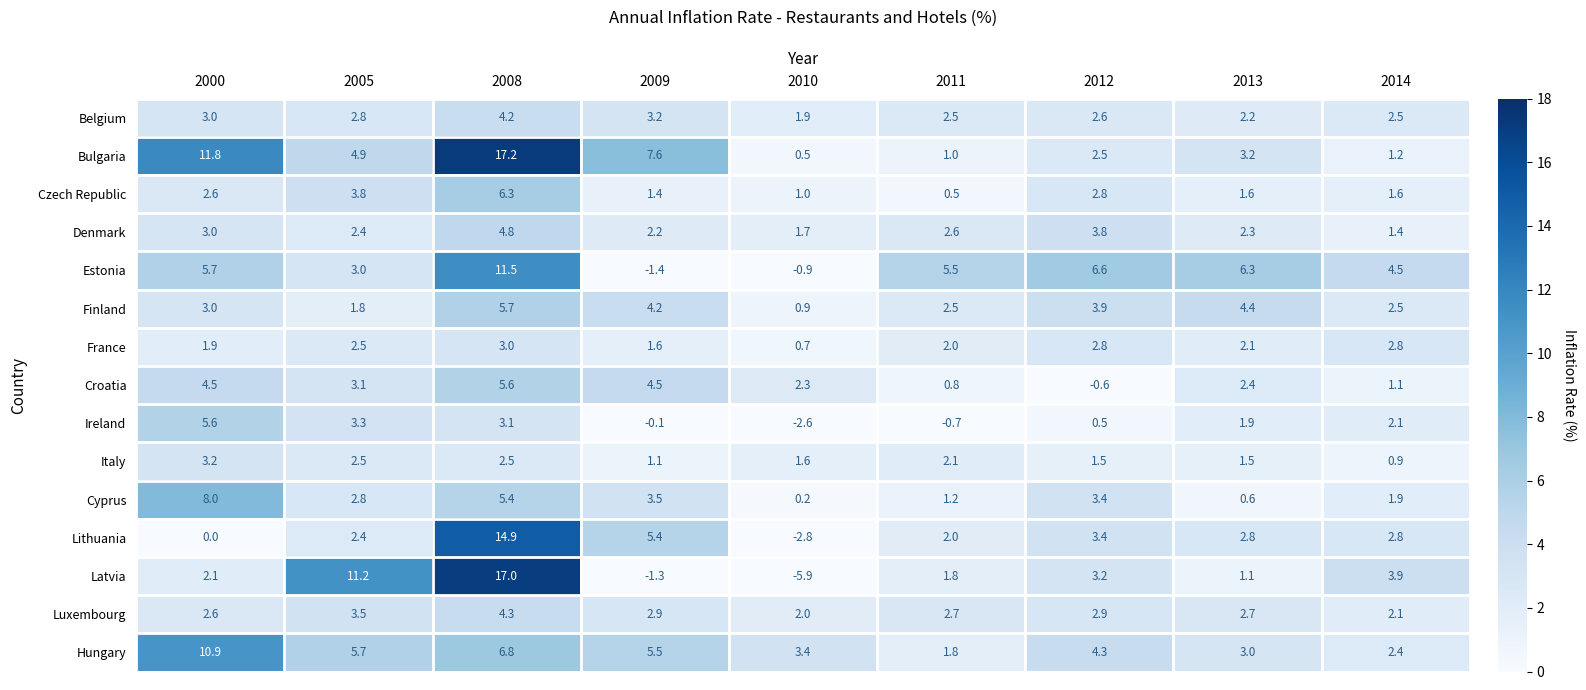

How many positive values does the Ireland series have?

6